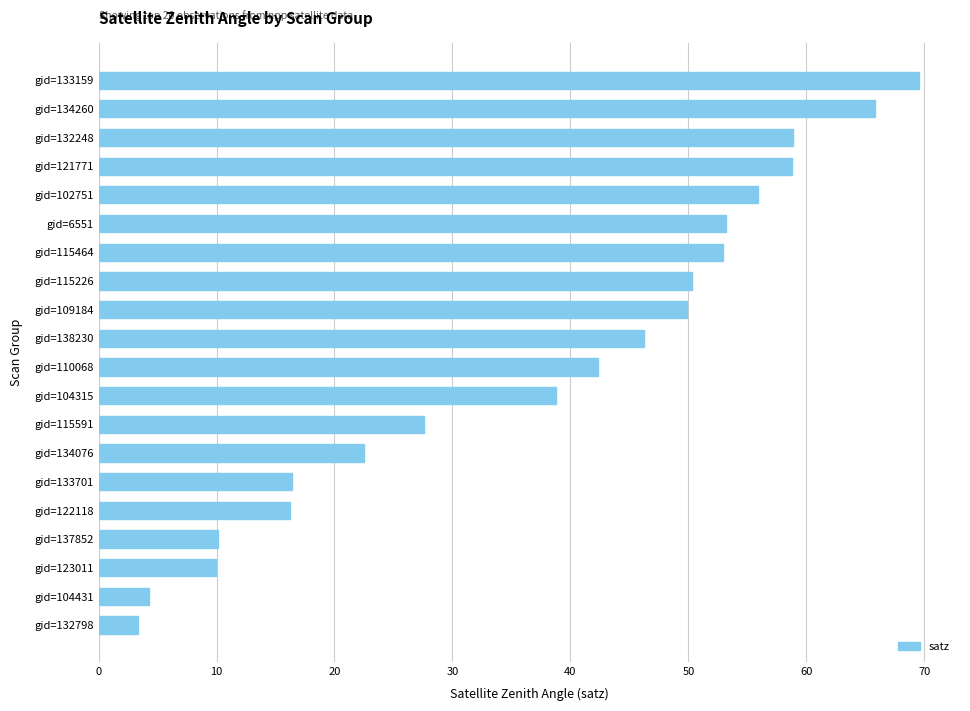

What is the difference between the maximum and minimum values?

66.2